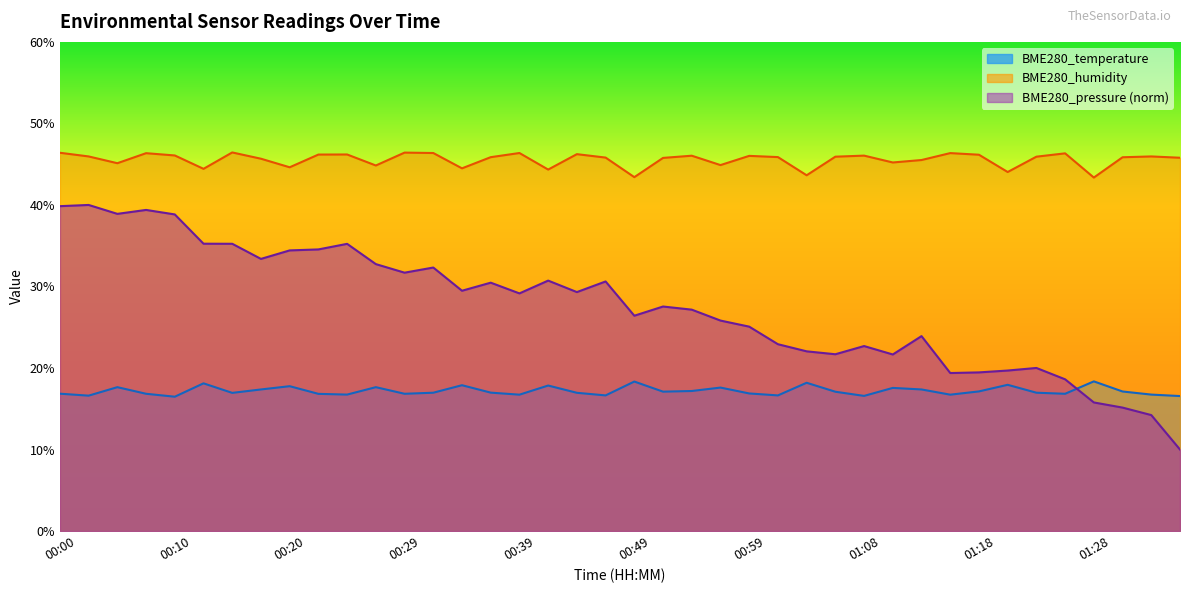

Is it true that BME280_humidity equals 46.3 at 01:25?

True